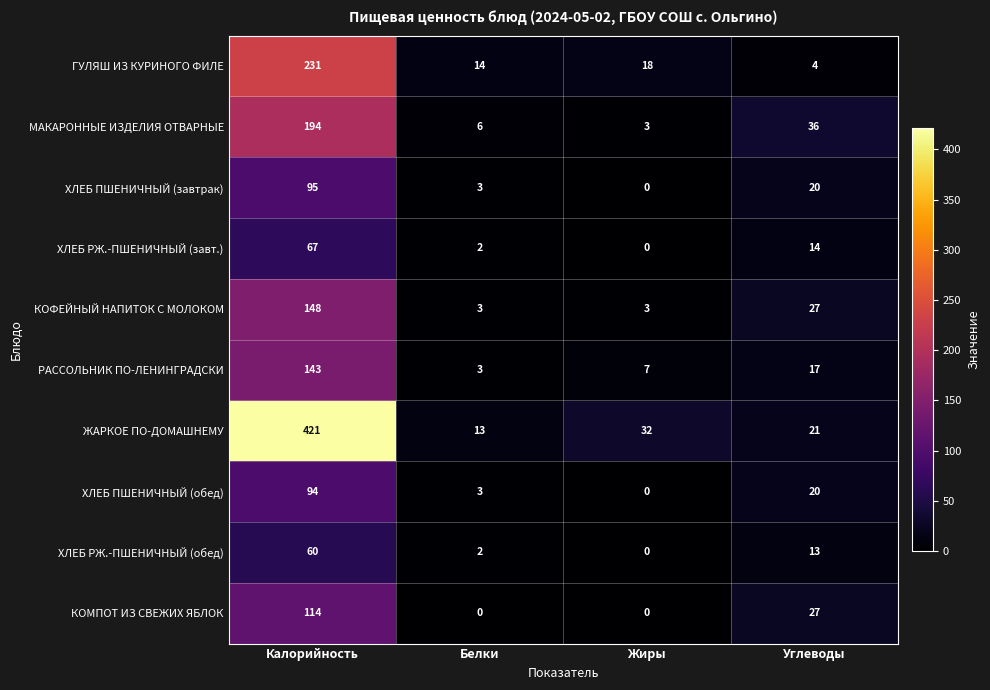

Rank the categories by ЖАРКОЕ ПО-ДОМАШНЕМУ value from highest to lowest.

Калорийность, Жиры, Углеводы, Белки